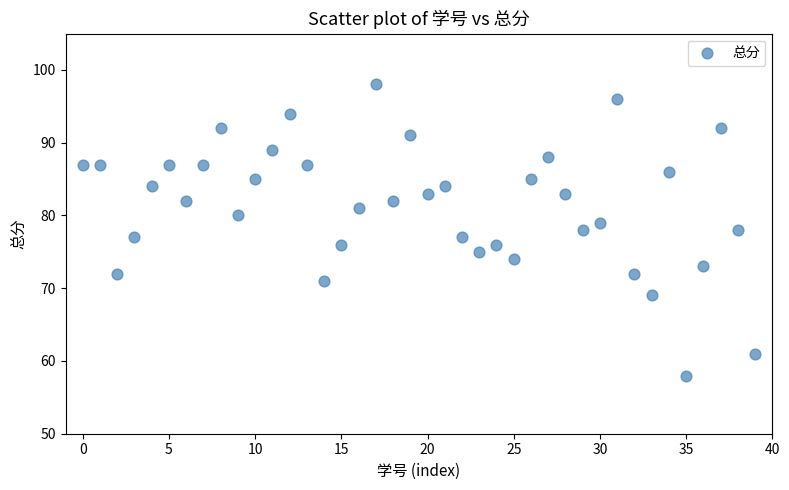

What is the range of Y values (max minus min)?

40